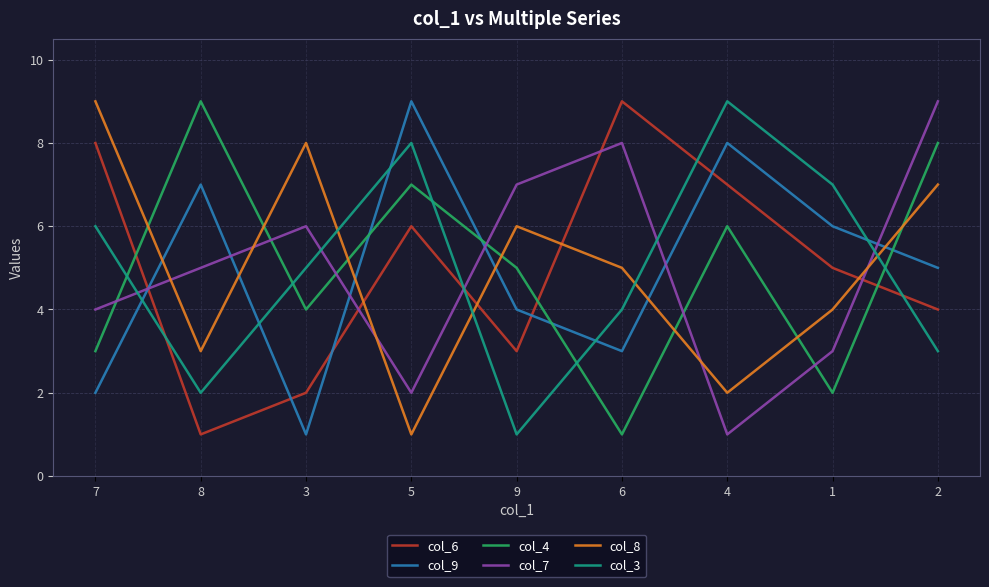

What is the difference between the maximum and minimum values in the col_9 series?

8